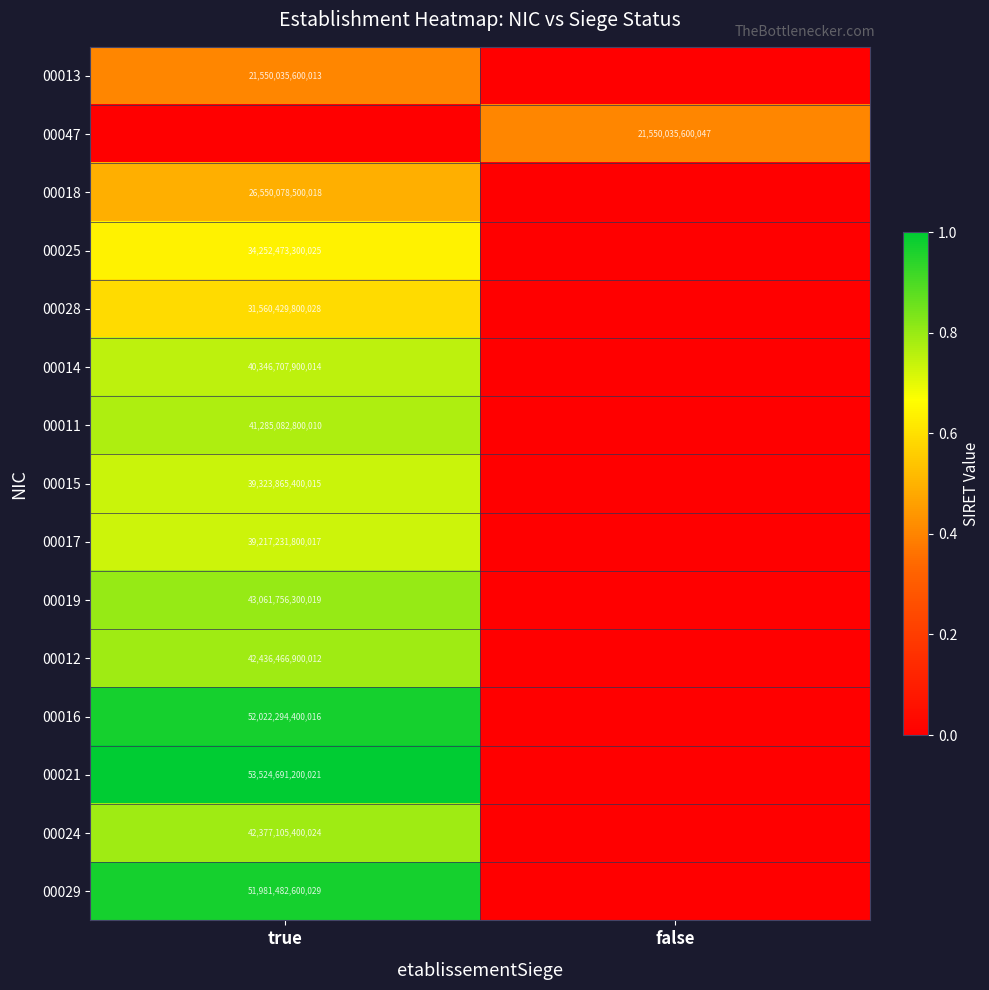

Between true and false, which is larger?

true